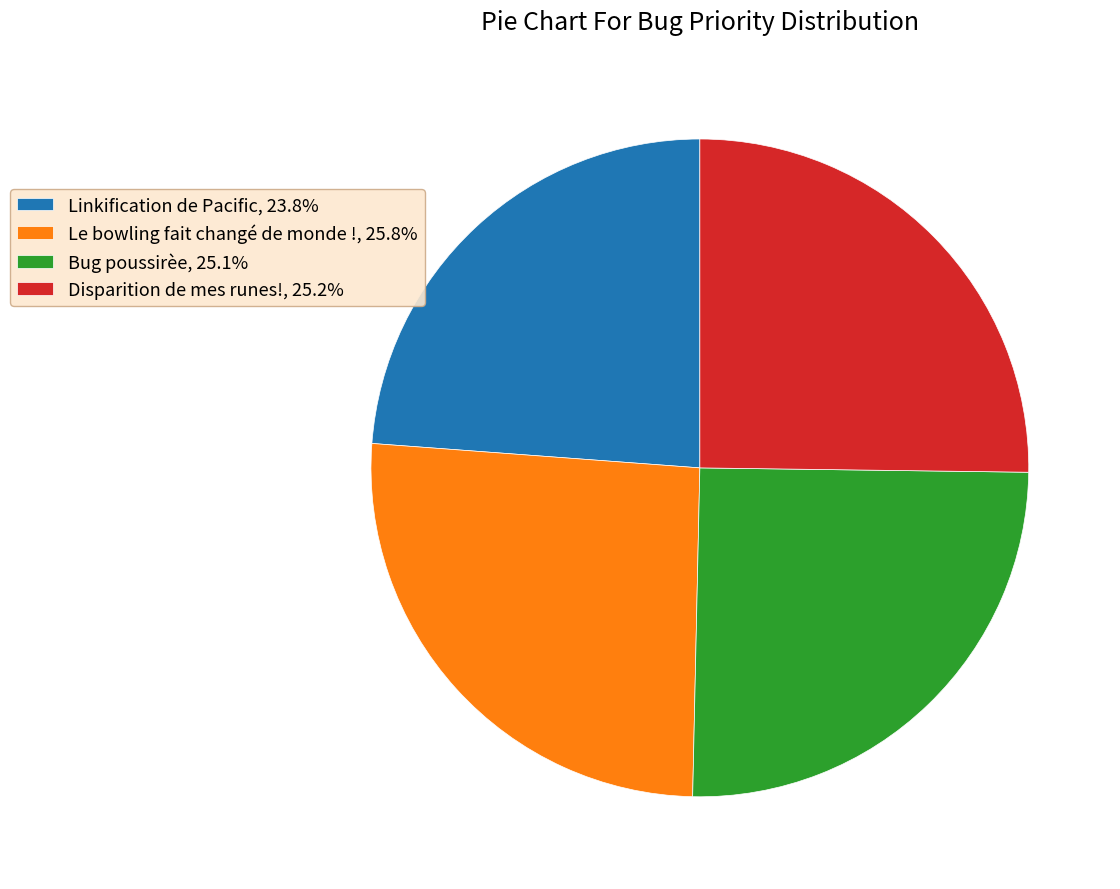

Is there a majority slice in this chart?

No